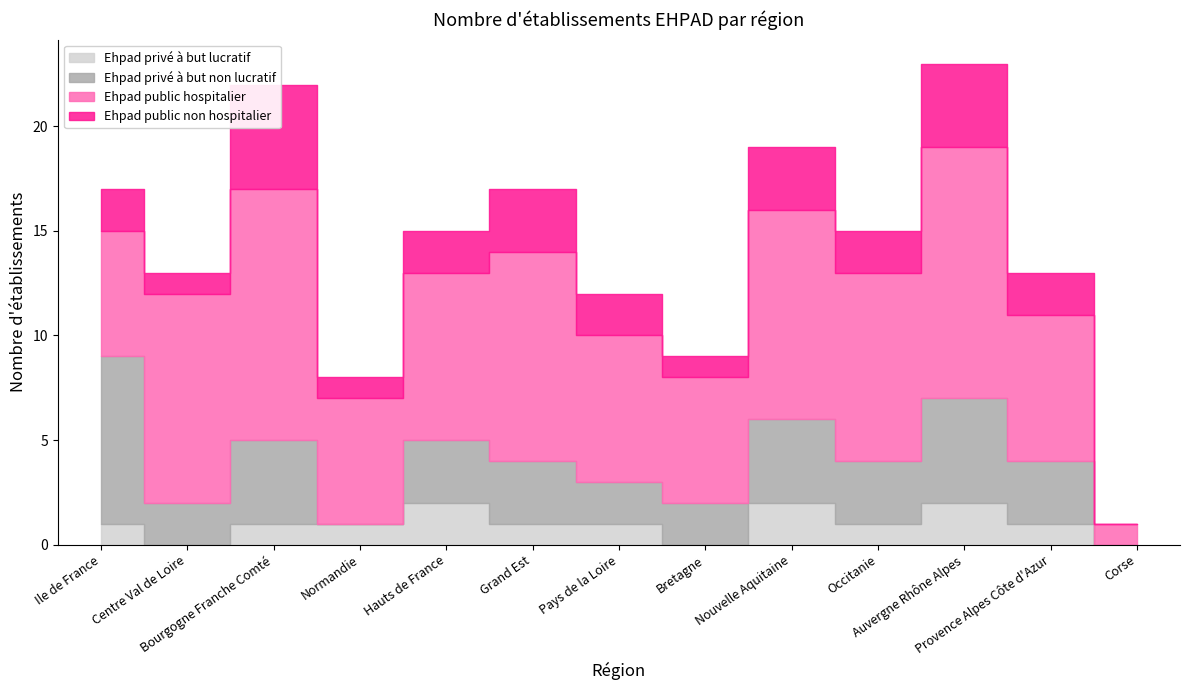

At which label does Ehpad public non hospitalier first exceed 2?

Bourgogne Franche Comté